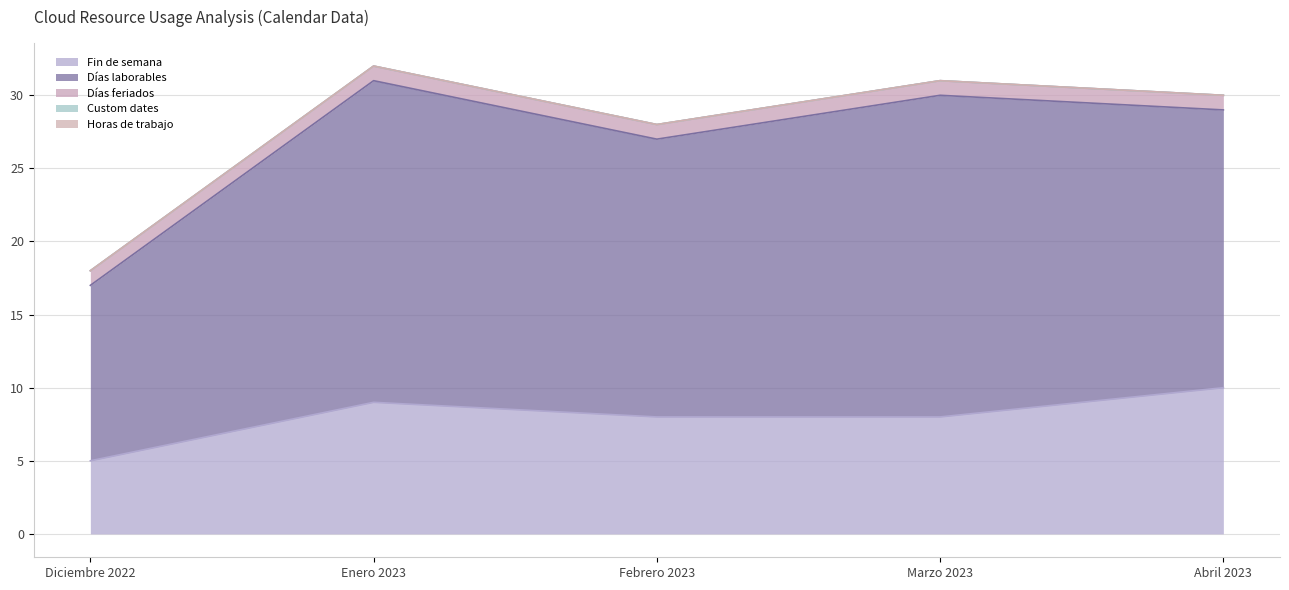

What position from the left is Marzo 2023?

4